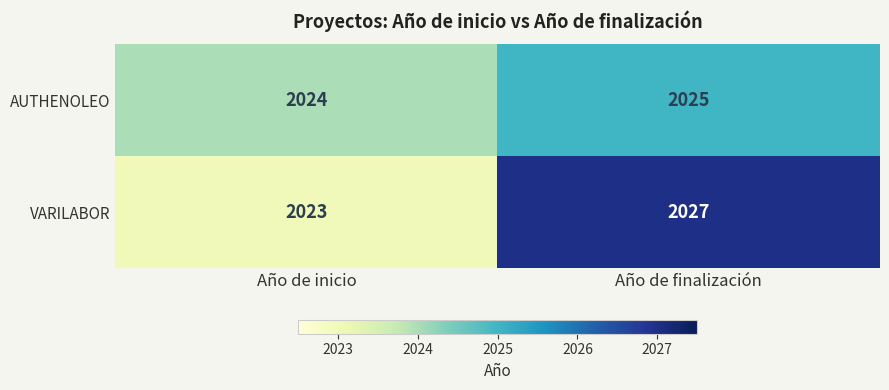

Reading left to right, list all the values displayed in this chart.

AUTHENOLEO: Año de inicio=2024	Año de finalización=2025
VARILABOR: Año de inicio=2023	Año de finalización=2027